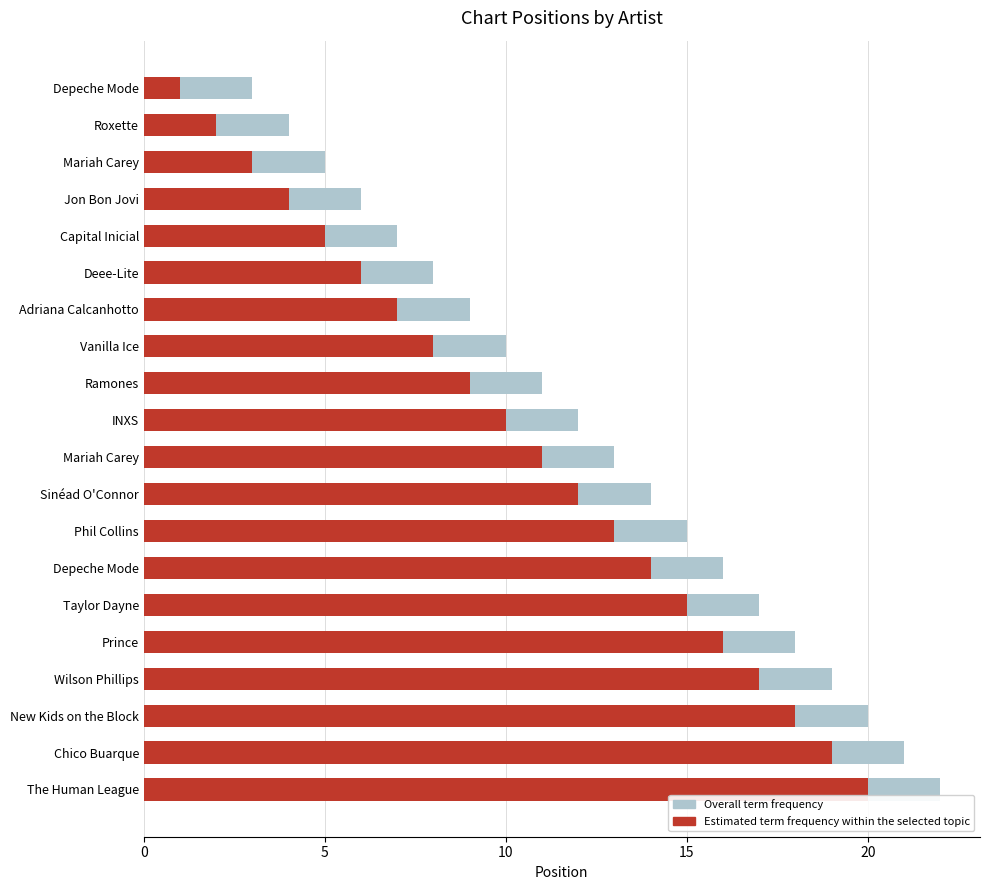

What is the sum of all Overall term frequency values?

250